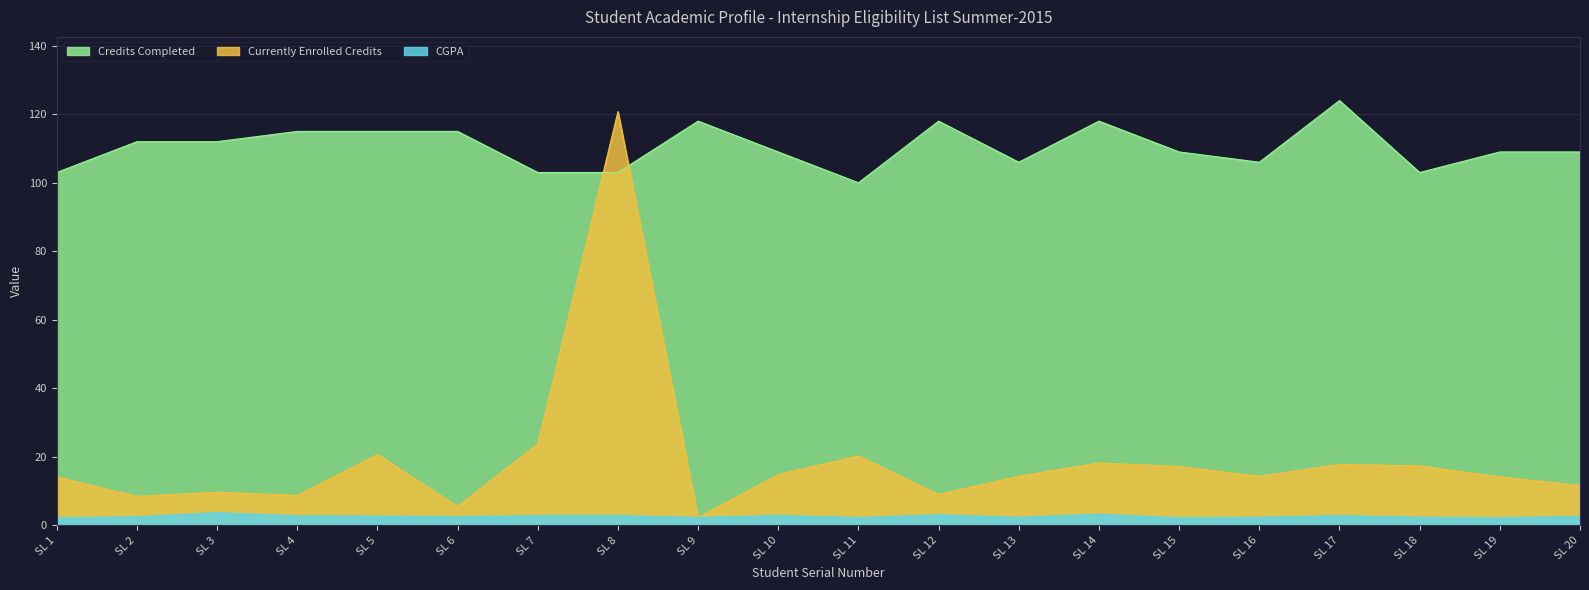

Which series has the largest range (max minus min)?

Currently Enrolled Credits